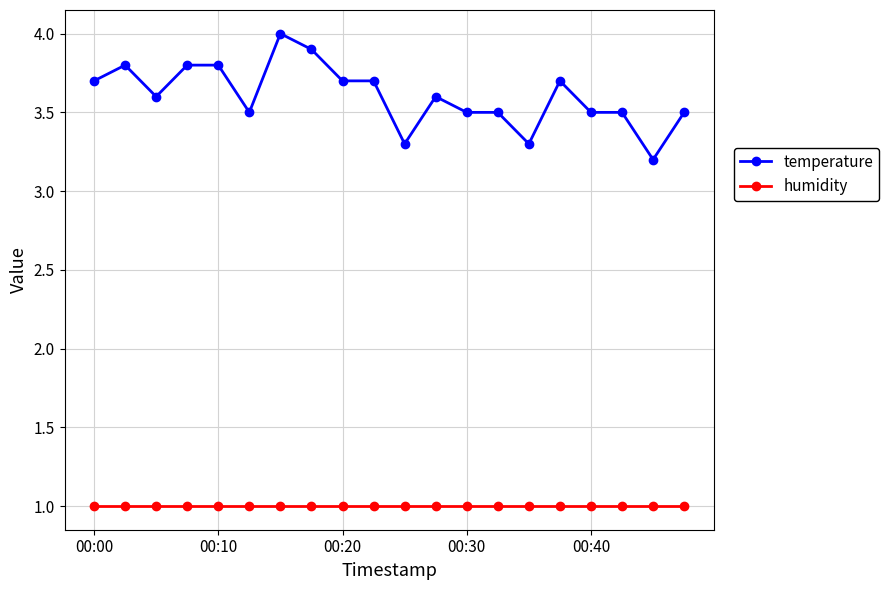

Which series has the largest range (max minus min)?

temperature